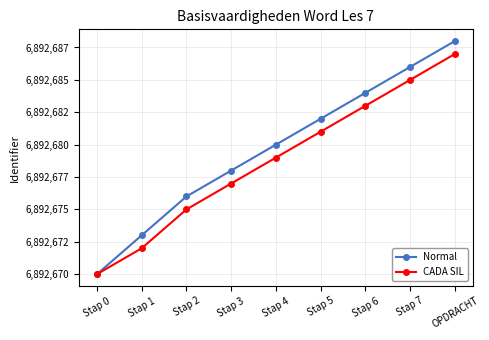

True or false: Normal and CADA SIL cross at least once.

False